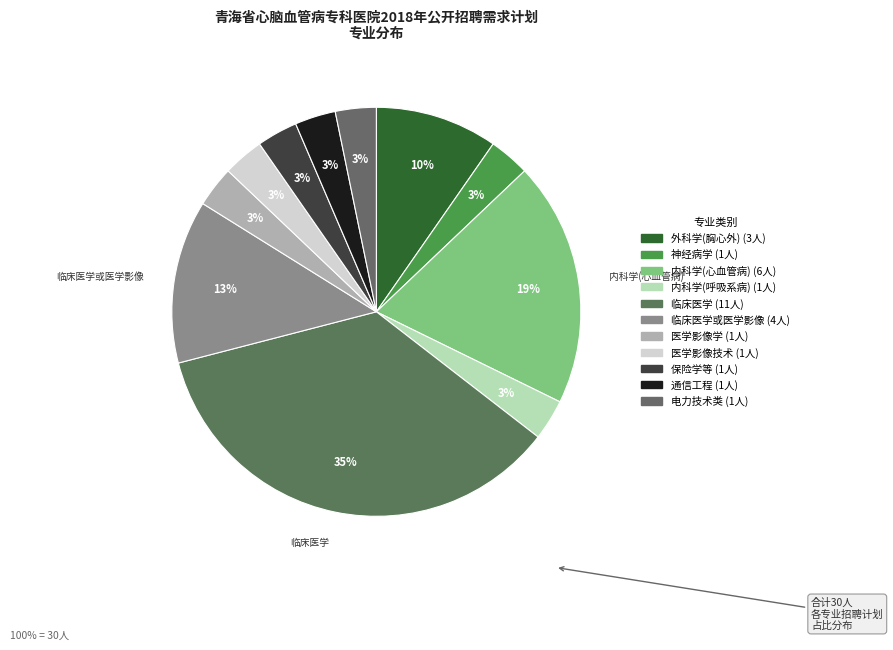

Count the number of slices in the pie.

11